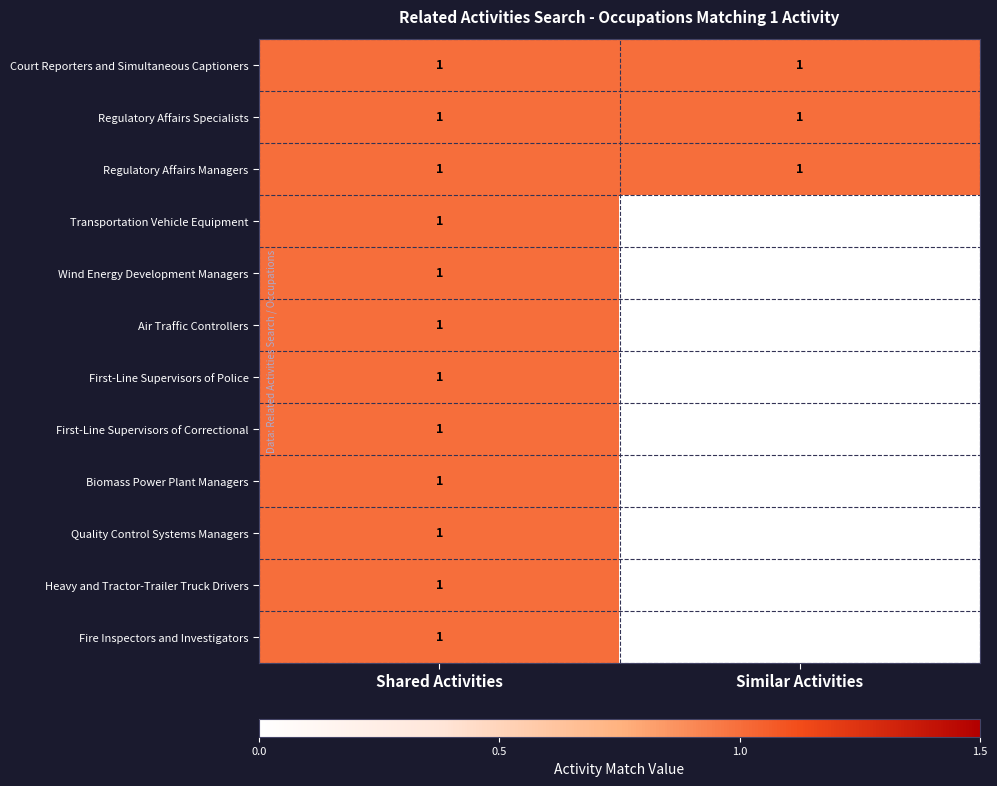

True or false: Regulatory Affairs Managers has a value of 1 at Similar Activities.

True